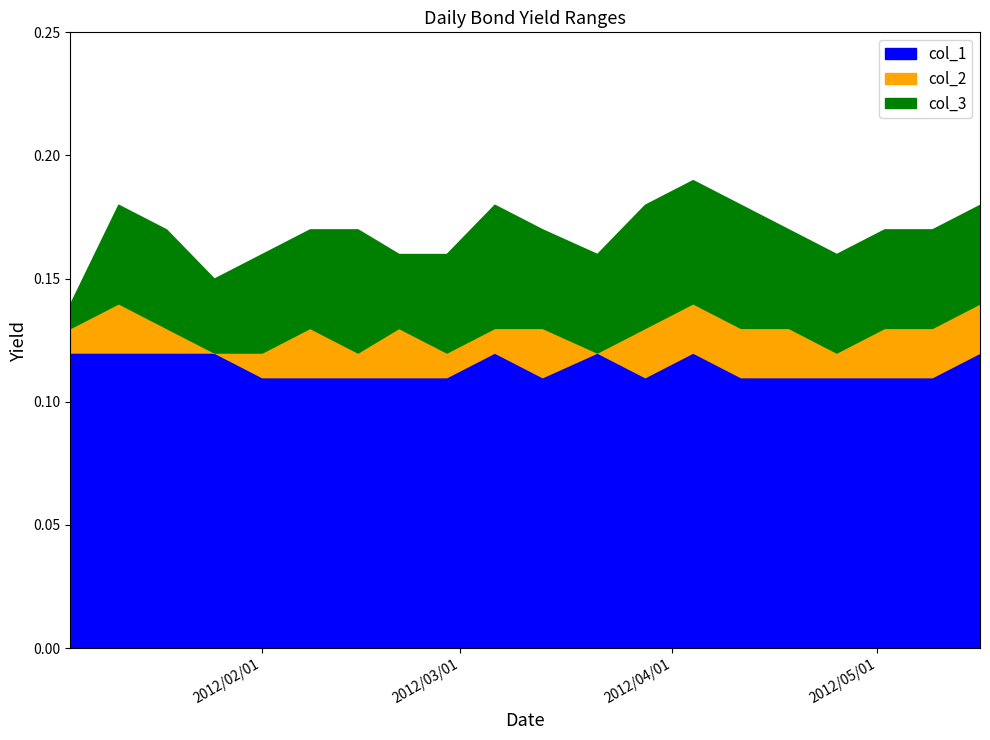

How many lines are shown in the chart?

3